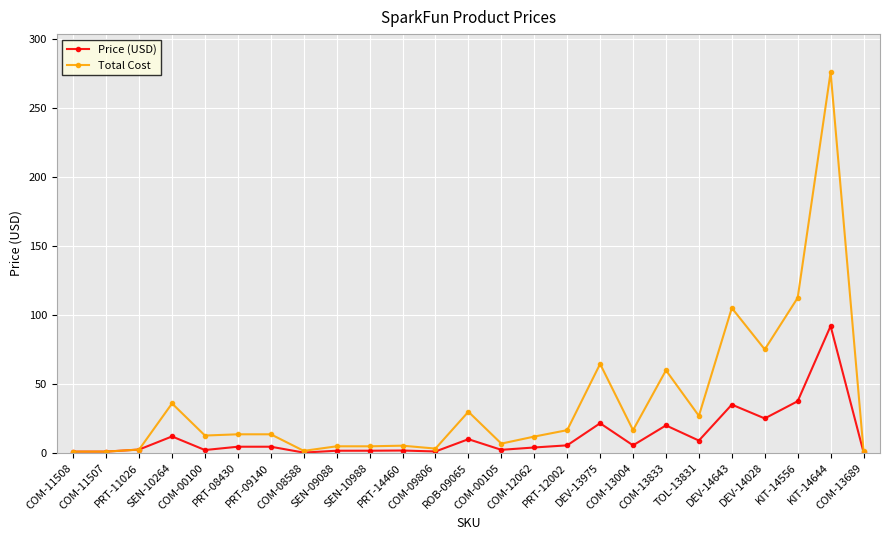

What is the sum of all Total Cost values?

901.8